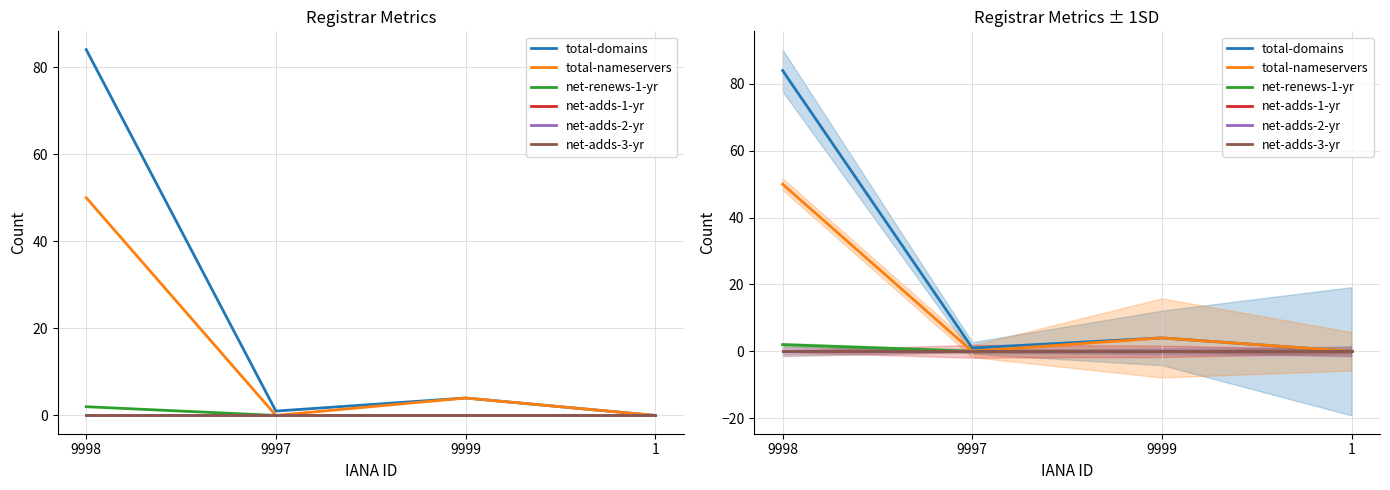

The net-adds-2-yr series shows 0 at 1. True or false?

True